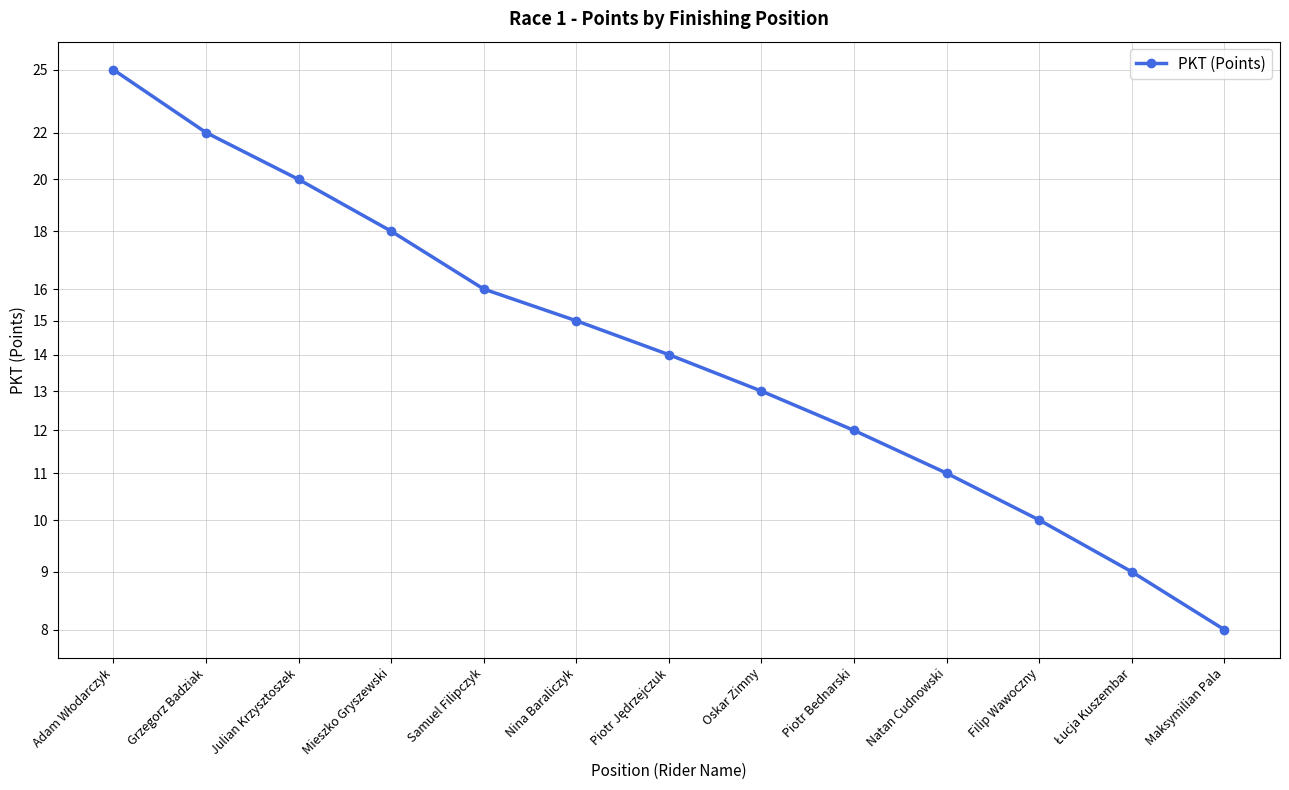

Approximately how many times larger is the value at Mieszko Gryszewski compared to Samuel Filipczyk?

1.1